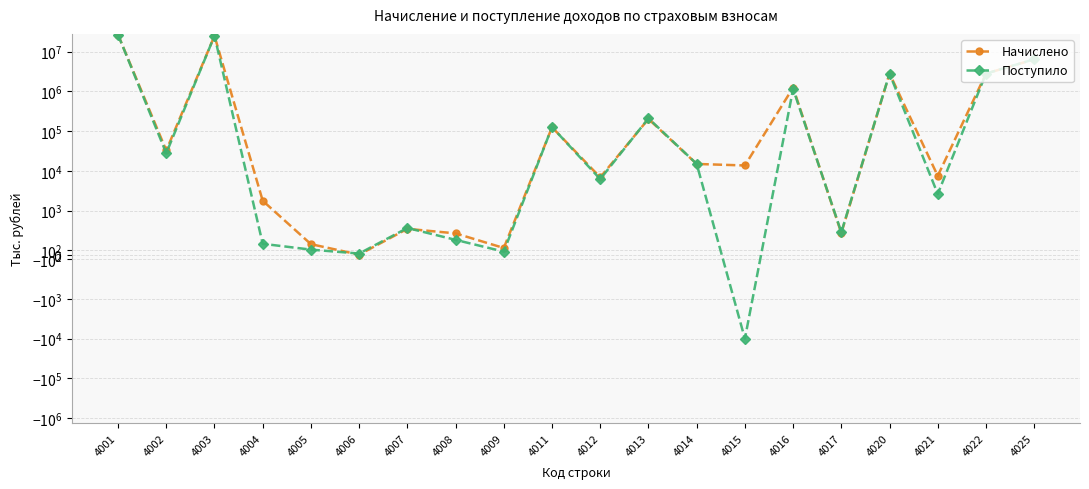

After their last crossing, which series has the higher values: Поступило or Начислено?

Поступило